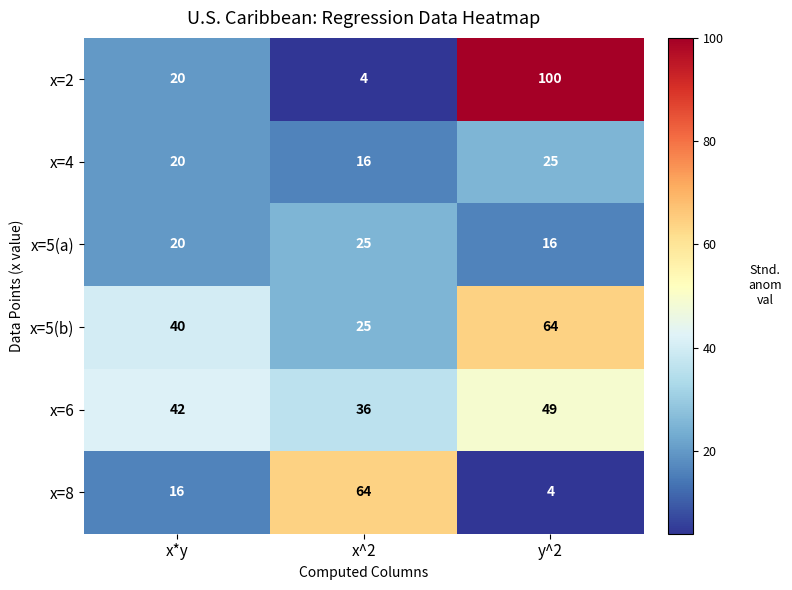

Rank the categories by x=6 value from highest to lowest.

y^2, x*y, x^2